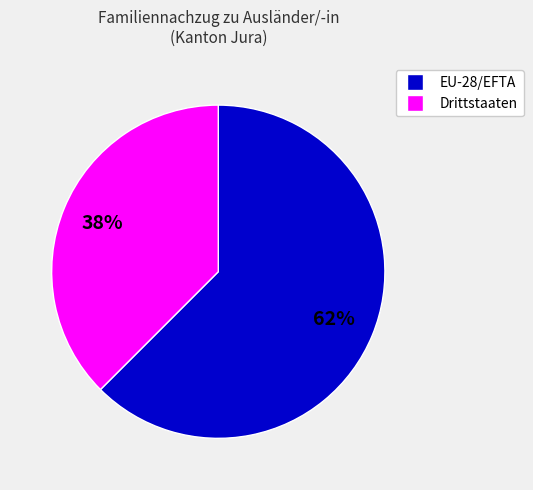

Is the sum of Drittstaaten and EU-28/EFTA greater than half?

Yes